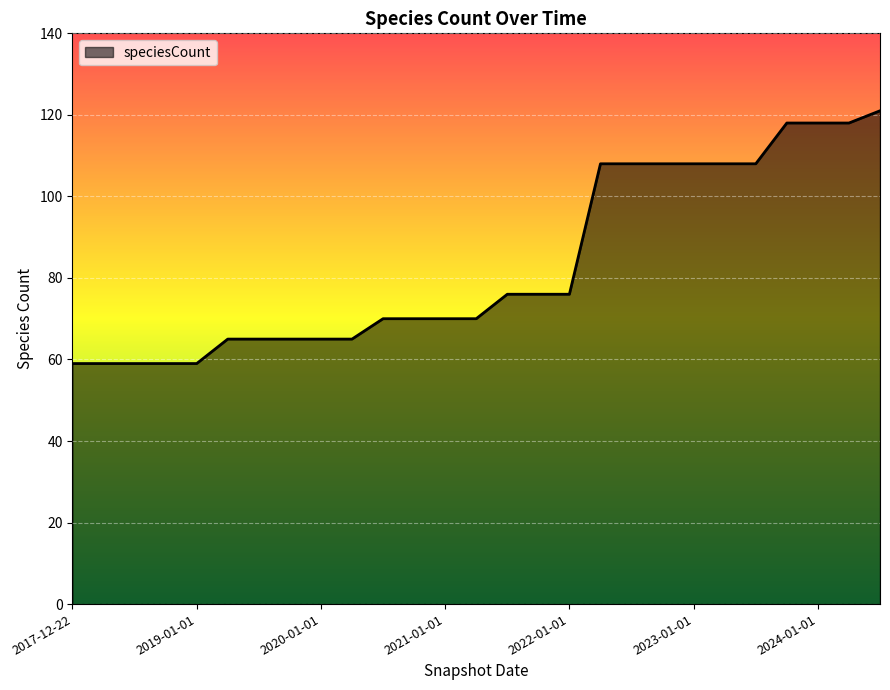

What is the difference between the maximum and minimum values?

62